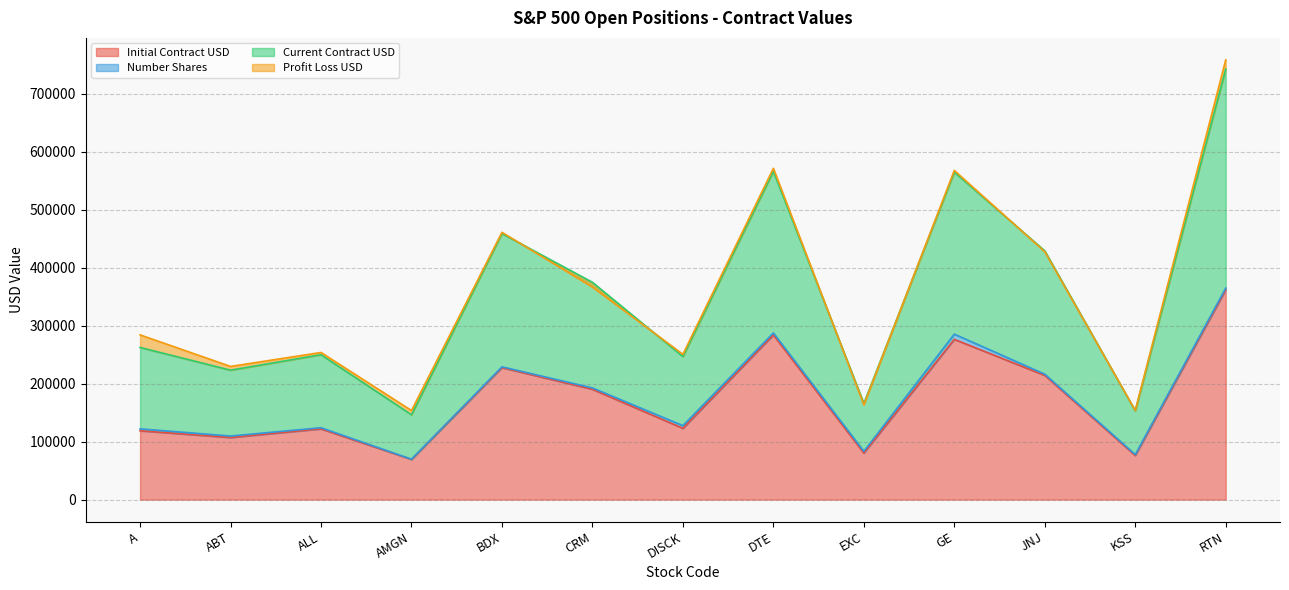

The value of Initial Contract USD at CRM is 277669.4. True or false?

False